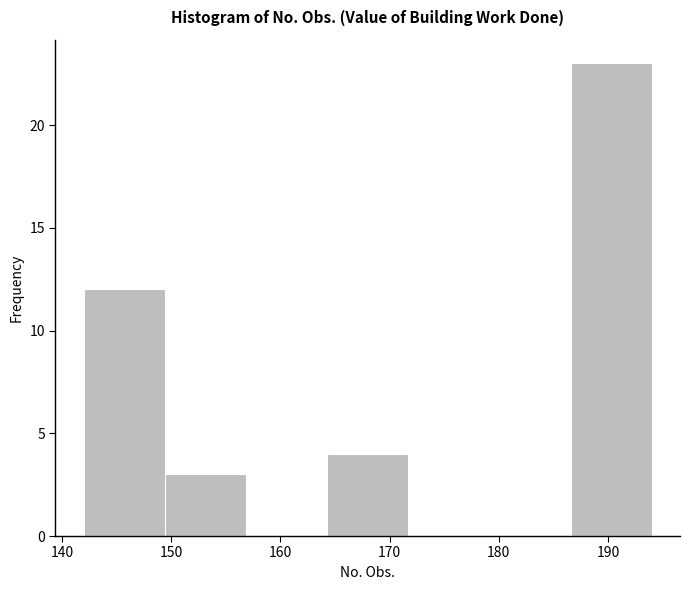

Over which range of the x-axis is the bar tallest?

187 to 194